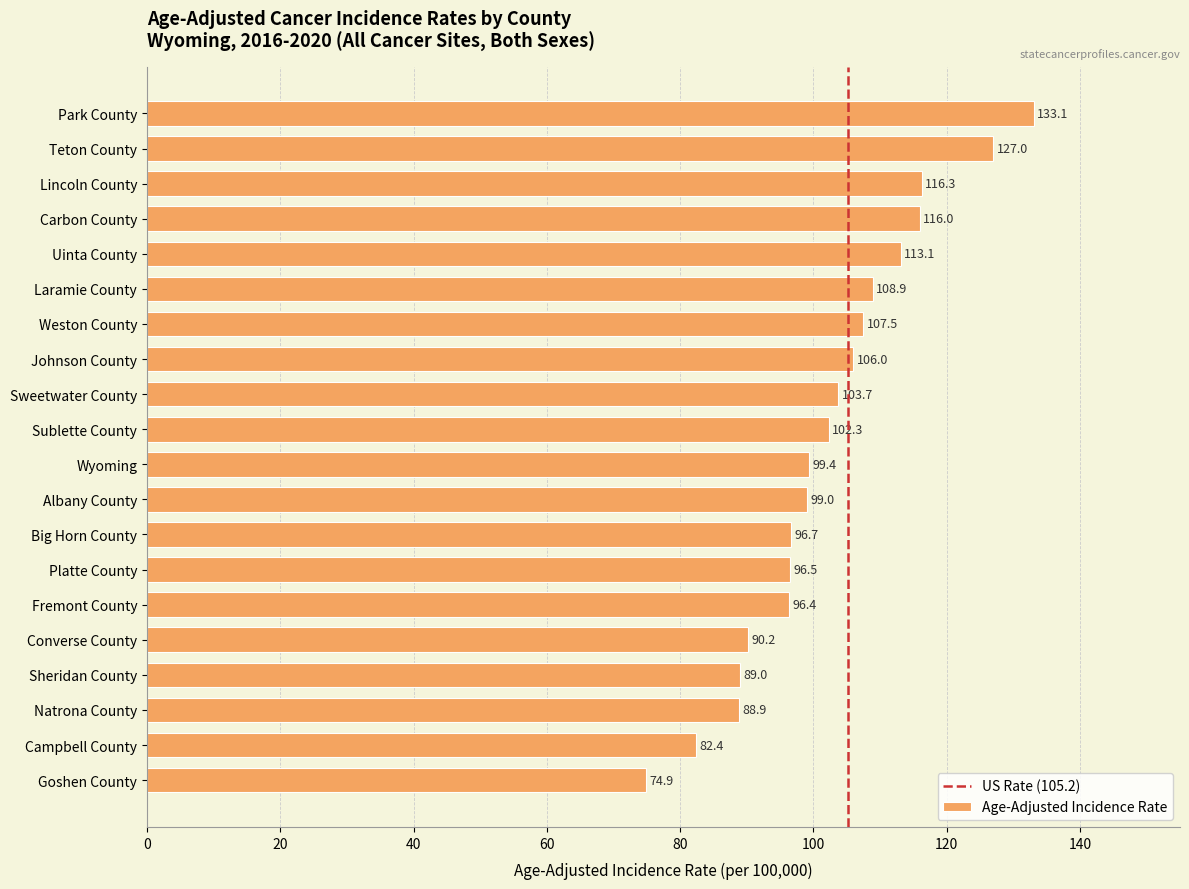

What is the value of the 18th bar from the top?

88.9